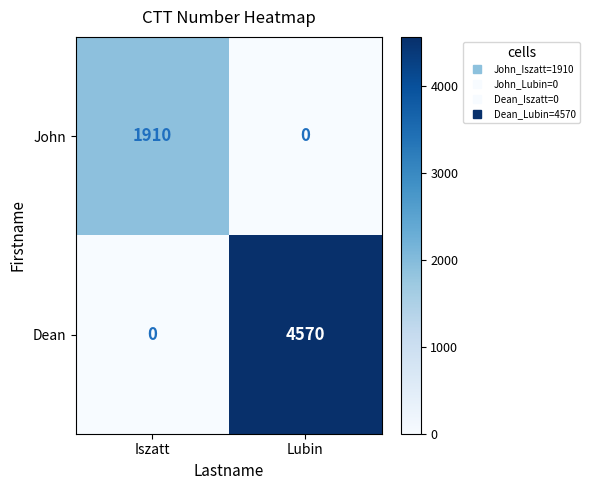

Rank the series at Lubin from lowest to highest value.

John, Dean